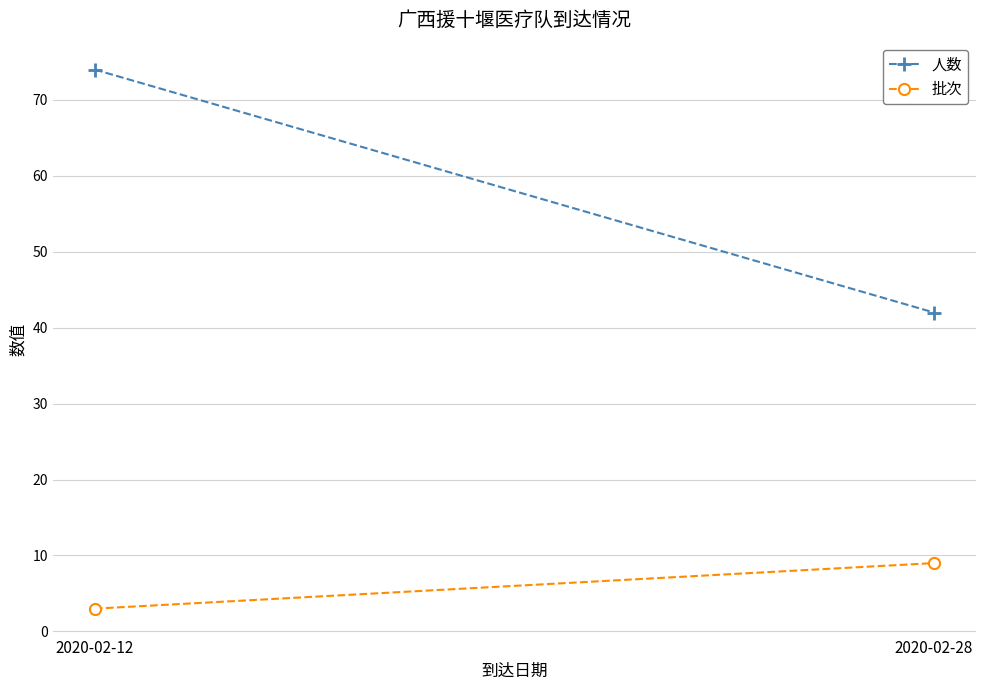

Rank the categories by 批次 value from lowest to highest.

2020-02-12, 2020-02-28